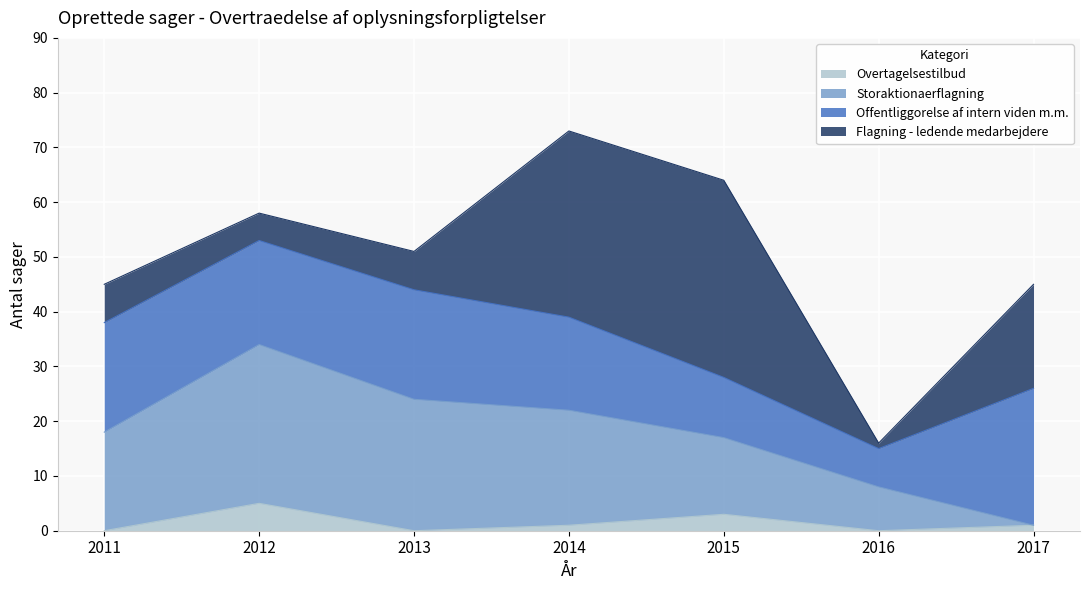

What is the total value across all series at 2013?

51